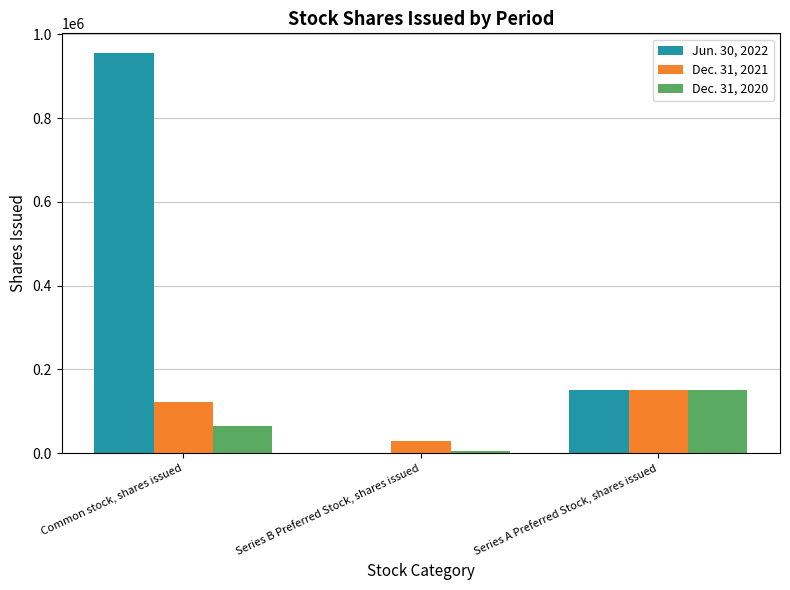

True or false: Dec. 31, 2020 has a value of 150000 at Series A Preferred Stock, shares issued.

True